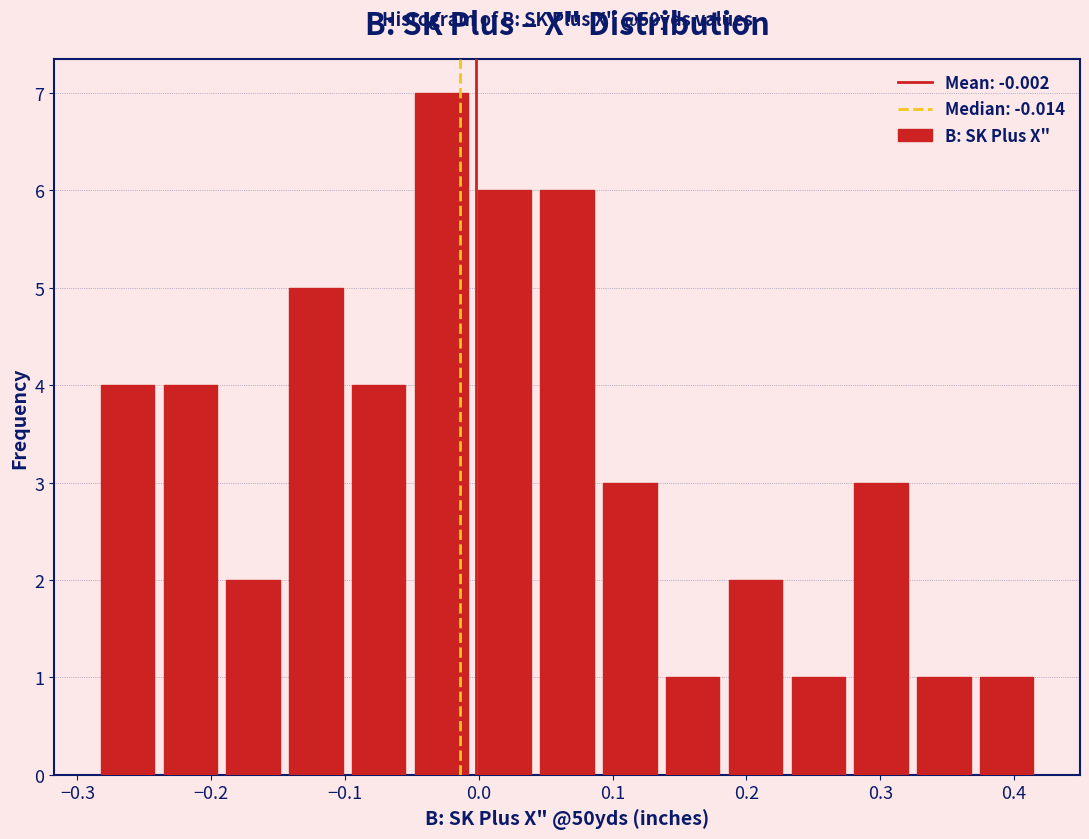

Which range on the x-axis has the tallest bar?

-0.05 to 0.00